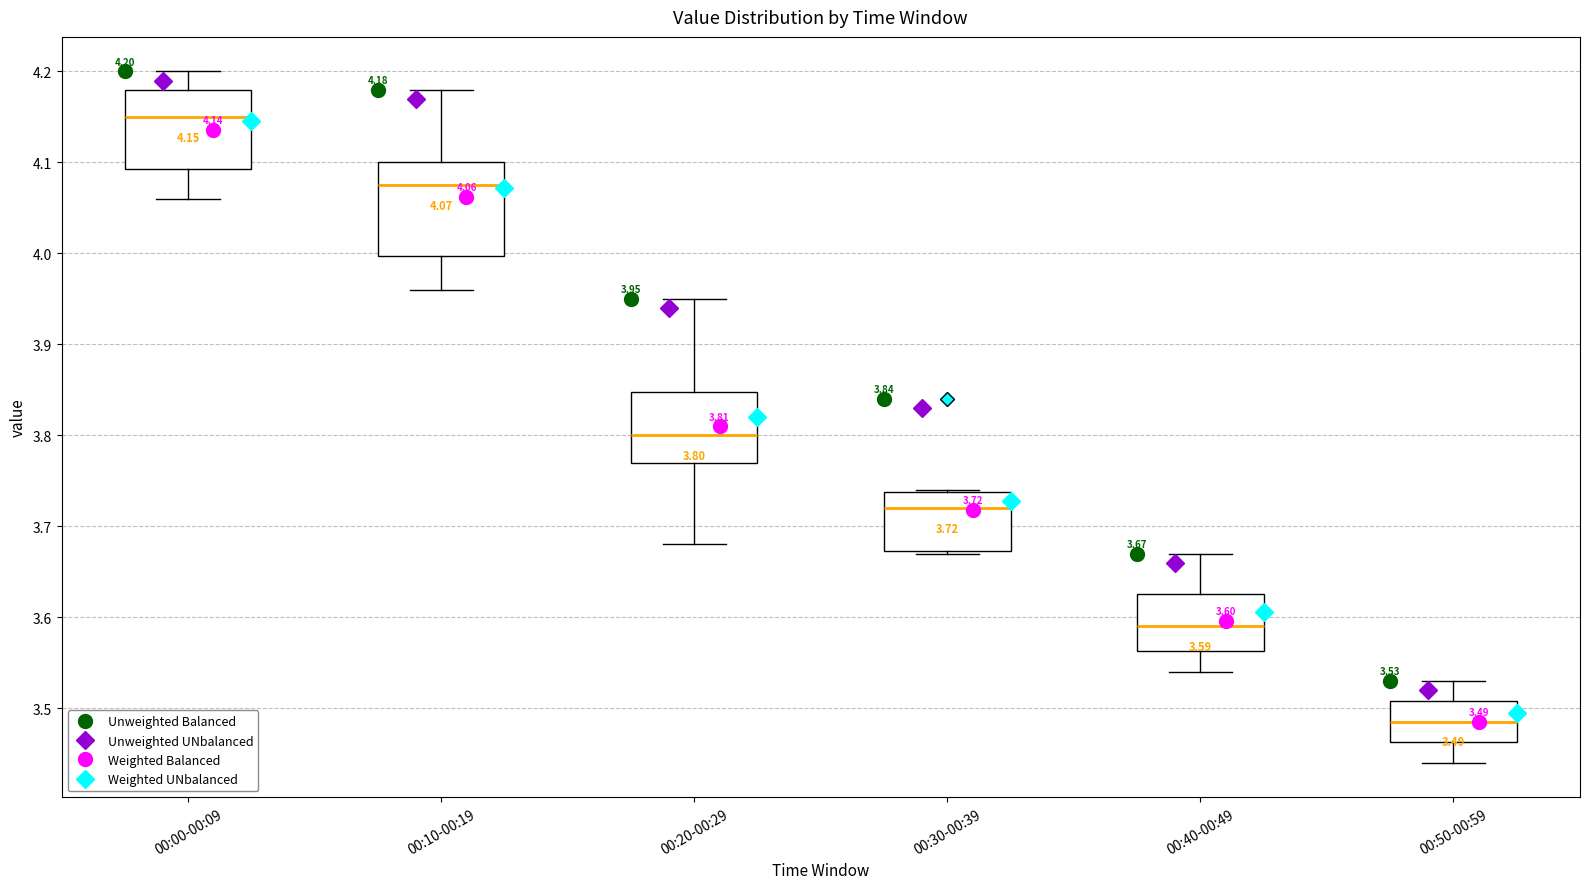

Which box is the tallest, from its lower edge to its upper edge?

00:10-00:19